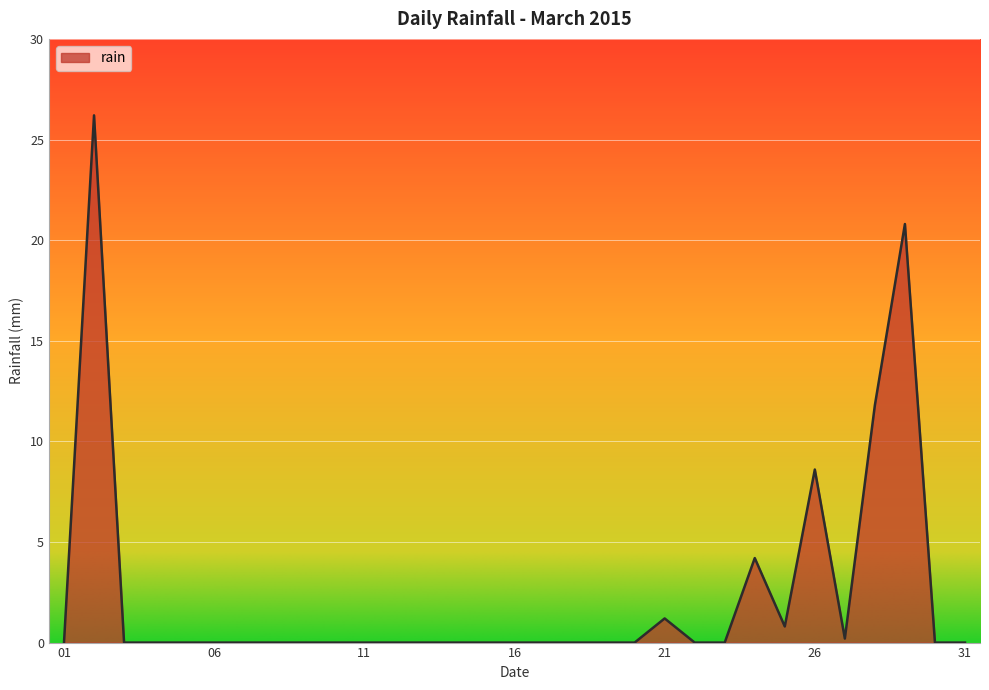

Does the chart display data point markers on the line(s)?

No